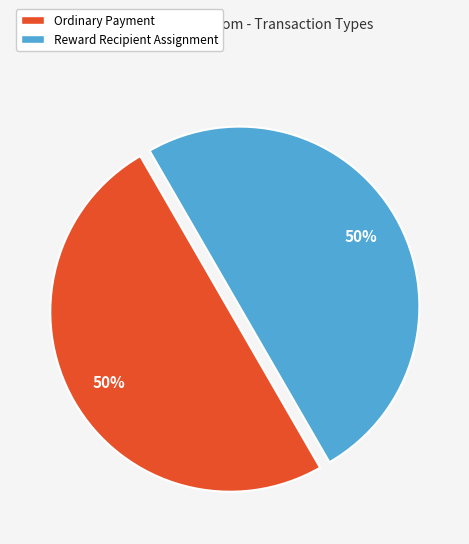

Count the number of slices in the pie.

2